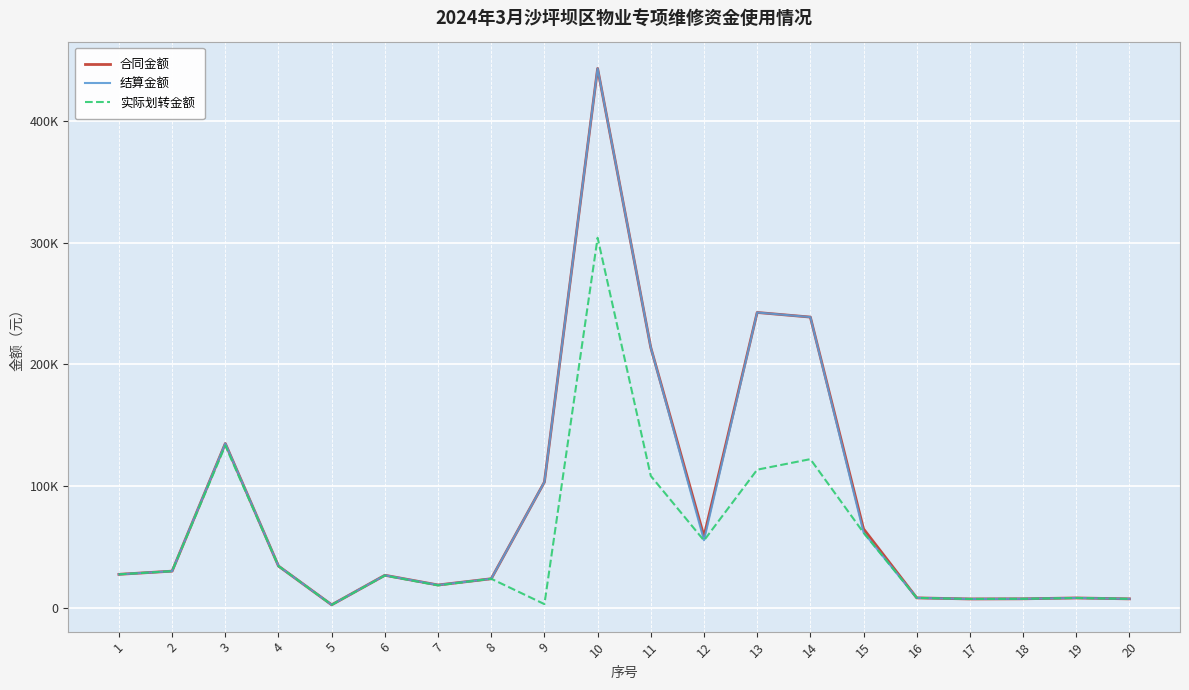

Is this an area chart (filled region under the line)?

No